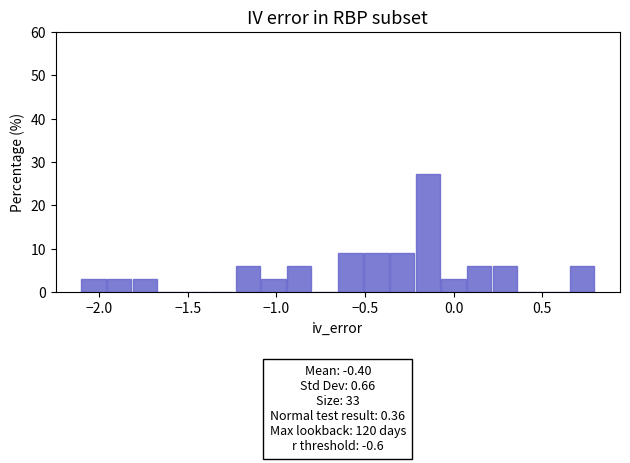

Read against the x-axis, roughly where is the centre of the tallest bar?

-0.15